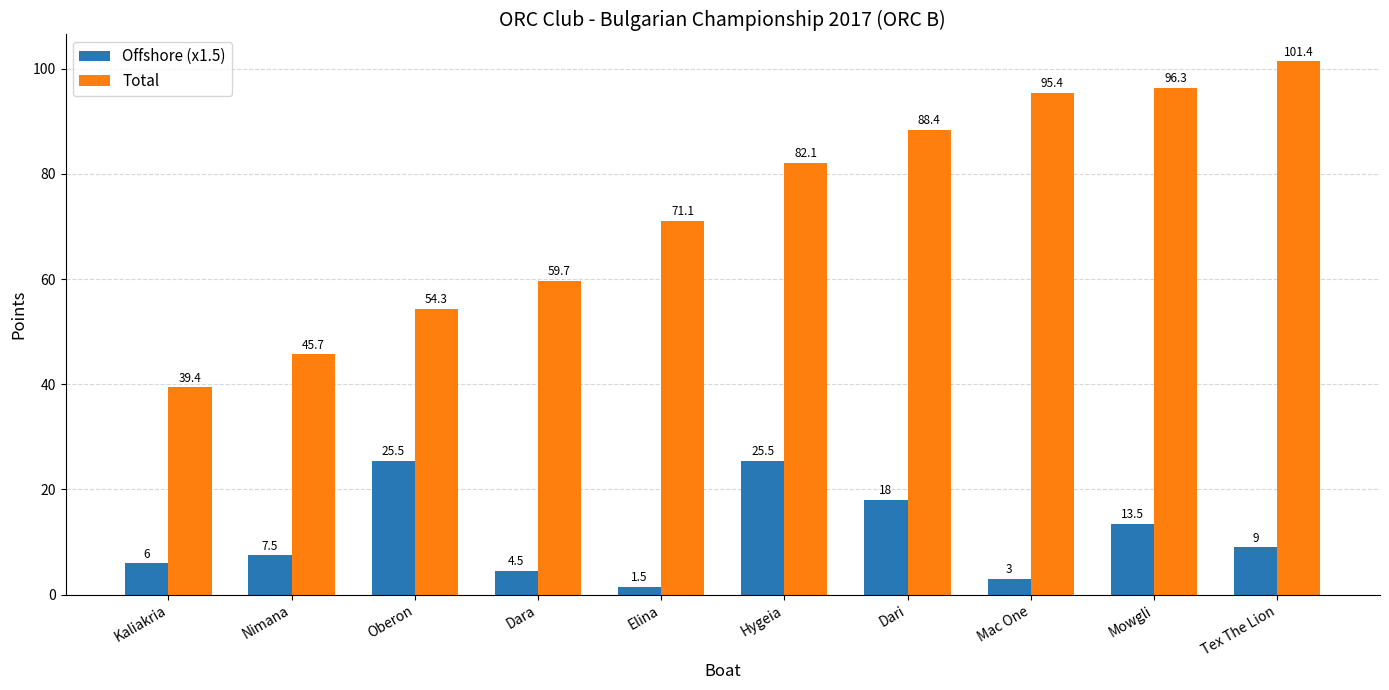

How many values in the Total series are below 82?

5